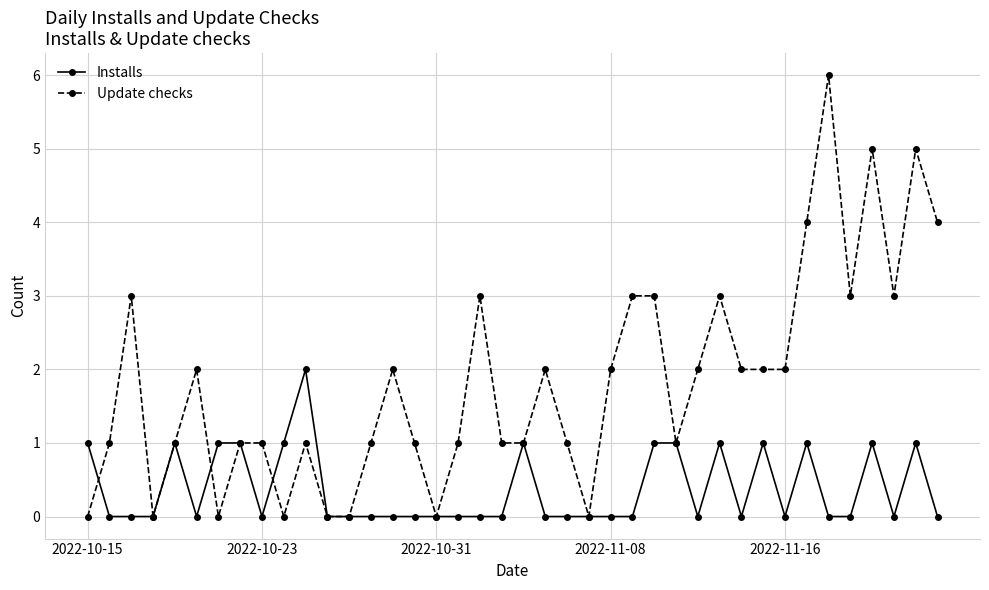

List the series in order of their overall mean, lowest first.

Installs, Update checks